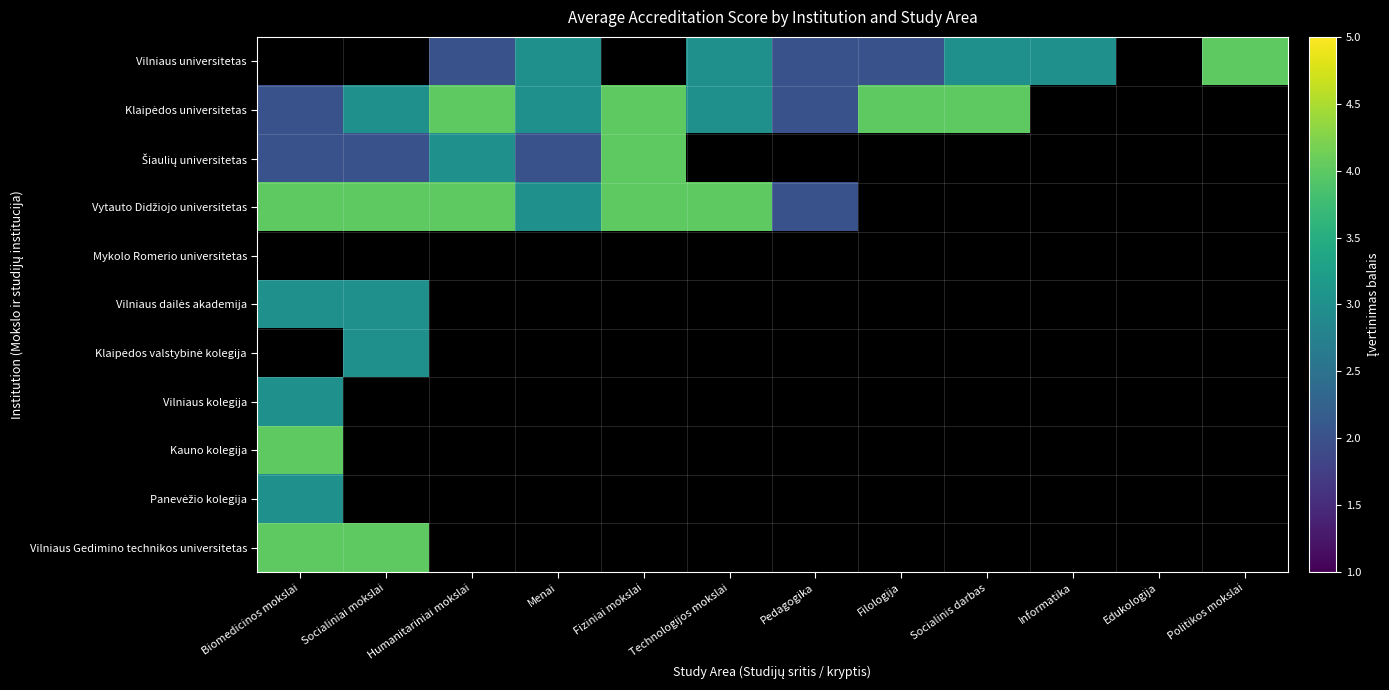

Which series changed the most between Humanitariniai mokslai and Politikos mokslai?

Vilniaus universitetas